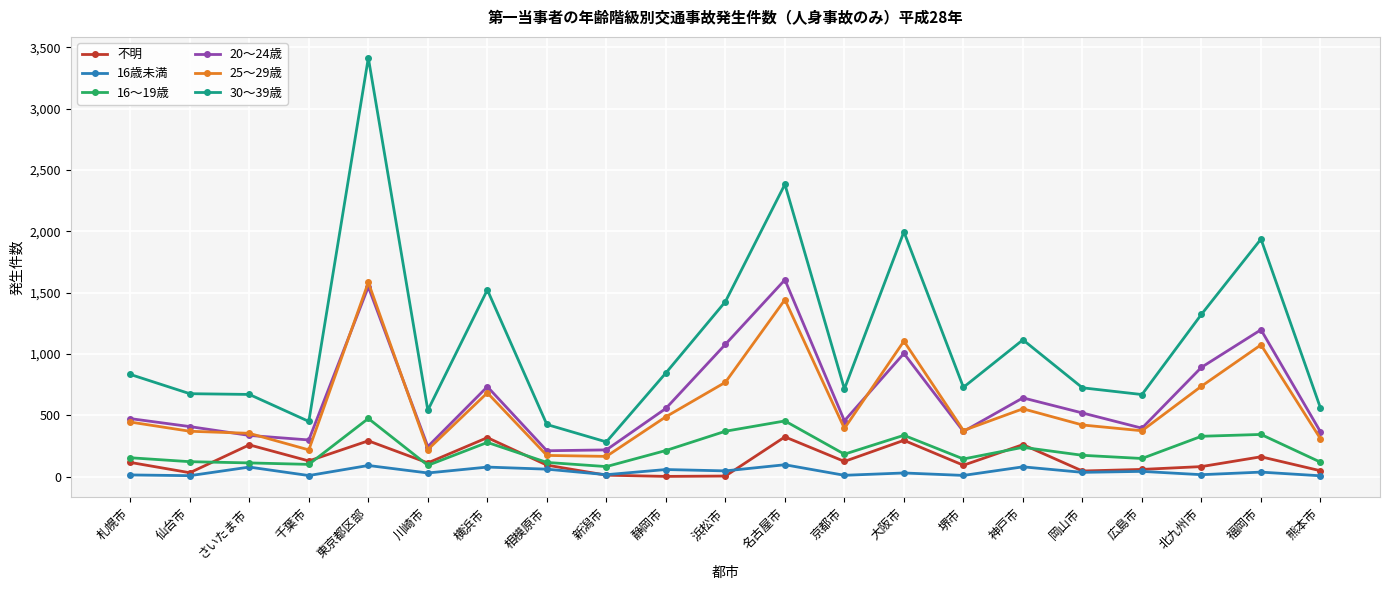

What is the total value across all series at 北九州市?

3378